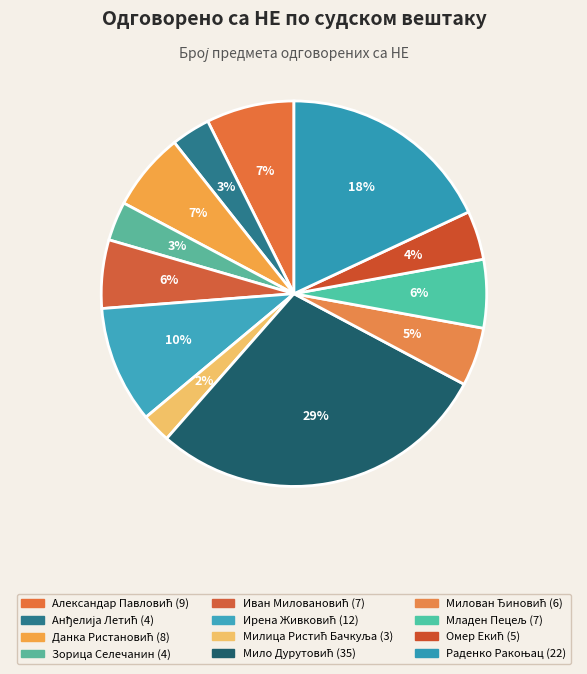

Count the number of slices in the pie.

12